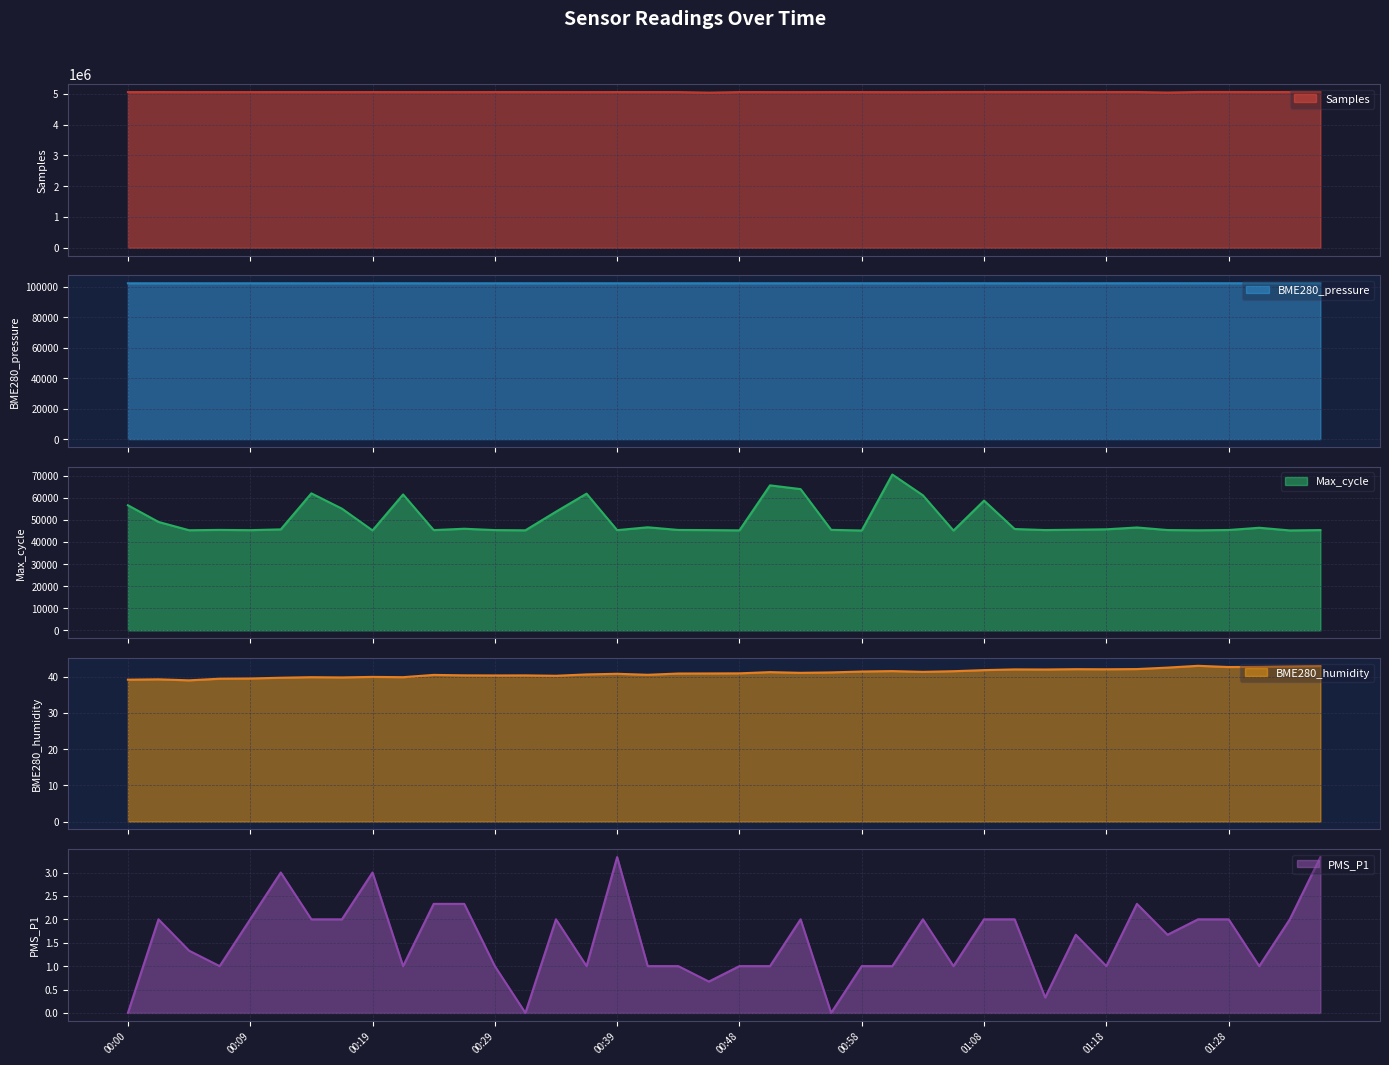

Reading right to left, list all the values displayed in this chart.

Samples: 5058287.0	5059028.0	5058087.0	5059396.0	5059309.0	5041238.0	5058780.0	5058477.0	5059152.0	5059568.0	5059312.0	5059103.0	5058279.0	5054347.0	5055141.0	5056418.0	5056503.0	5055068.0	5055414.0	5056574.0	5038008.0	5056357.0	5056287.0	5056813.0	5055598.0	5056106.0	5056631.0	5056838.0	5055623.0	5056305.0	5056154.0	5056796.0	5055951.0	5056247.0	5056580.0	5055859.0	5056139.0	5055596.0	5056882.0	5055281.0
BME280_pressure: 102257.8	102247.1	102256.9	102254.2	102256.9	102253.2	102250.5	102242.4	102231.7	102238.8	102229.8	102240.5	102244.0	102237.8	102240.4	102236.8	102234.1	102240.3	102234.9	102230.4	102228.6	102232.1	102232.9	102225.7	102240.0	102225.7	102236.4	102225.7	102216.6	102217.5	102230.0	102222.8	102227.2	102218.2	102229.8	102229.8	102214.7	102222.6	102218.0	102221.6
Max_cycle: 45377.0	45221.0	46429.0	45415.0	45280.0	45396.0	46556.0	45731.0	45549.0	45387.0	45864.0	58719.0	45167.0	61121.0	70519.0	45193.0	45483.0	63919.0	65616.0	45258.0	45368.0	45439.0	46644.0	45347.0	61862.0	53699.0	45278.0	45374.0	45985.0	45374.0	61503.0	45220.0	55062.0	61993.0	45695.0	45342.0	45457.0	45308.0	49068.0	56607.0
BME280_humidity: 42.9	42.8	42.7	42.6	43.0	42.5	42.1	42.0	42.0	42.0	42.0	41.8	41.5	41.3	41.5	41.4	41.2	41.0	41.2	40.9	40.9	40.9	40.5	40.8	40.6	40.2	40.3	40.3	40.4	40.5	39.8	39.9	39.8	39.8	39.7	39.5	39.4	39.0	39.2	39.1
PMS_P1: 3.3	2.0	1.0	2.0	2.0	1.7	2.3	1.0	1.7	0.3	2.0	2.0	1.0	2.0	1.0	1.0	0.0	2.0	1.0	1.0	0.7	1.0	1.0	3.3	1.0	2.0	0.0	1.0	2.3	2.3	1.0	3.0	2.0	2.0	3.0	2.0	1.0	1.3	2.0	0.0